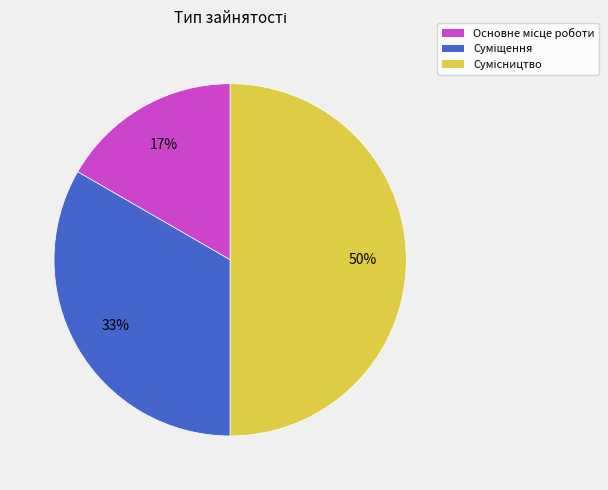

To the nearest percent, what is the difference between the largest and smallest slice percentages?

33%